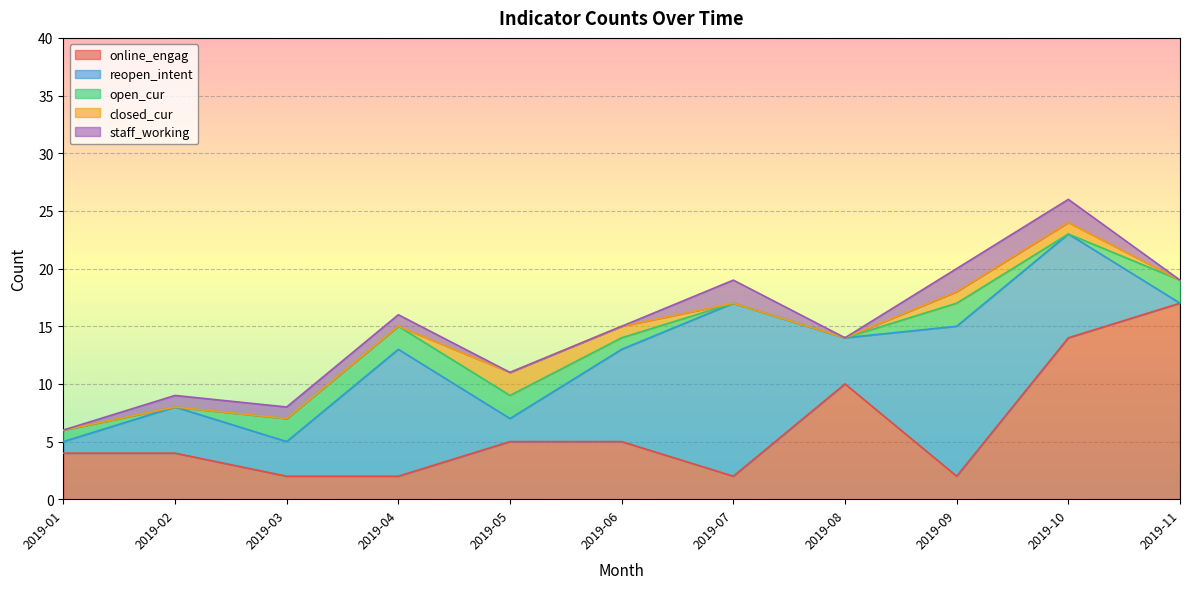

Which category has the lowest value across all series?

2019-11